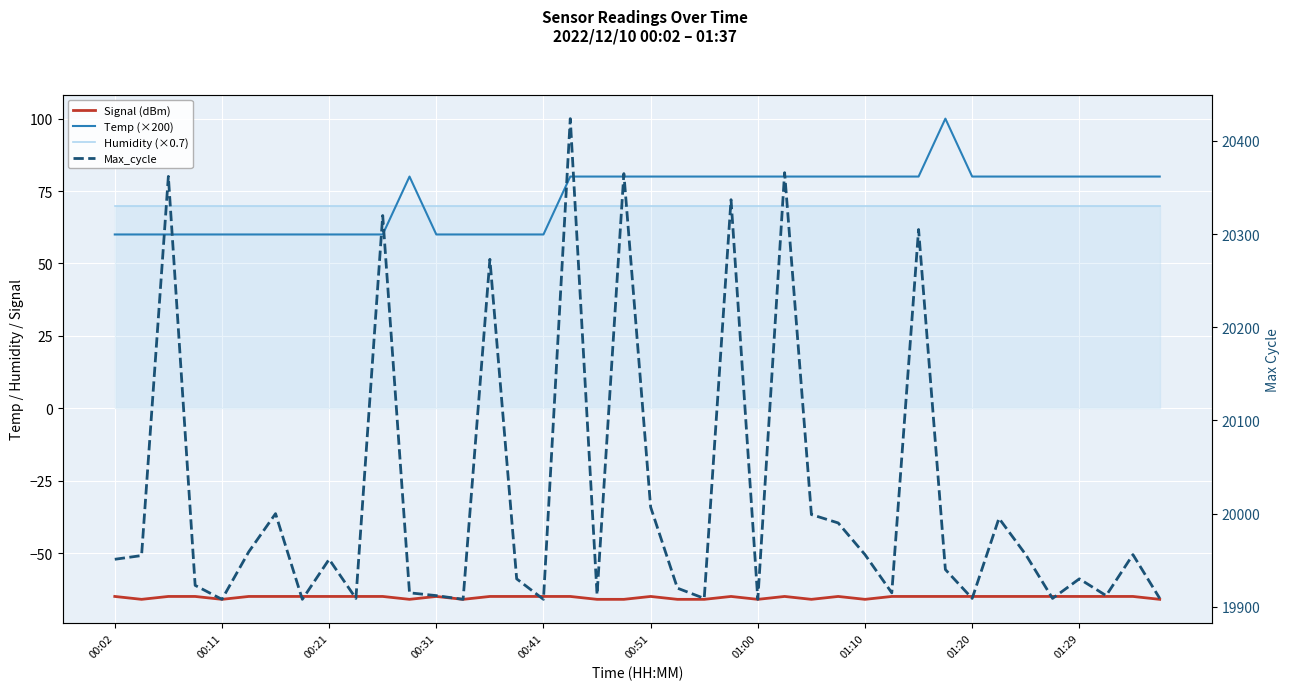

Is it true that Temp (×200) equals 92.9 at 00:21?

False